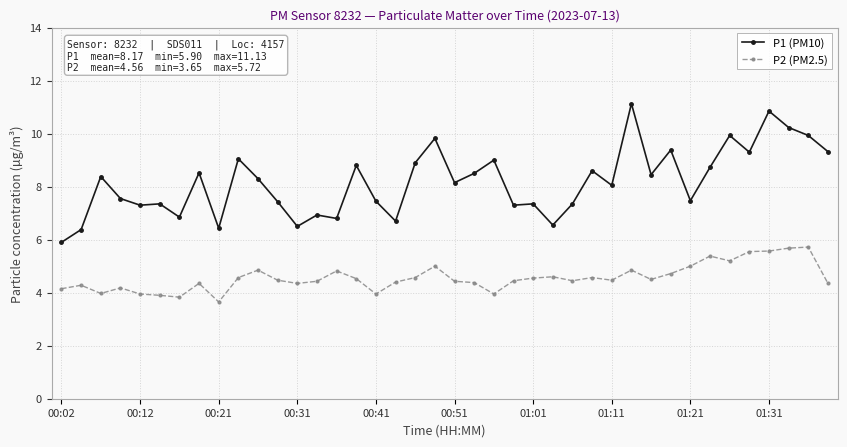

True or false: P1 (PM10) and P2 (PM2.5) cross at least once.

False